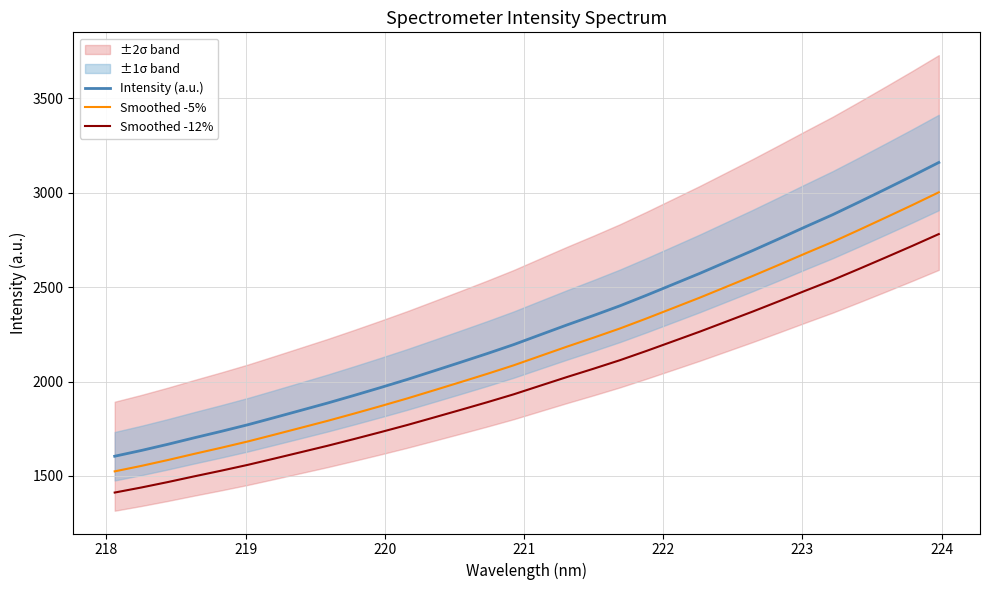

What is the maximum value shown in the chart?

3160.4